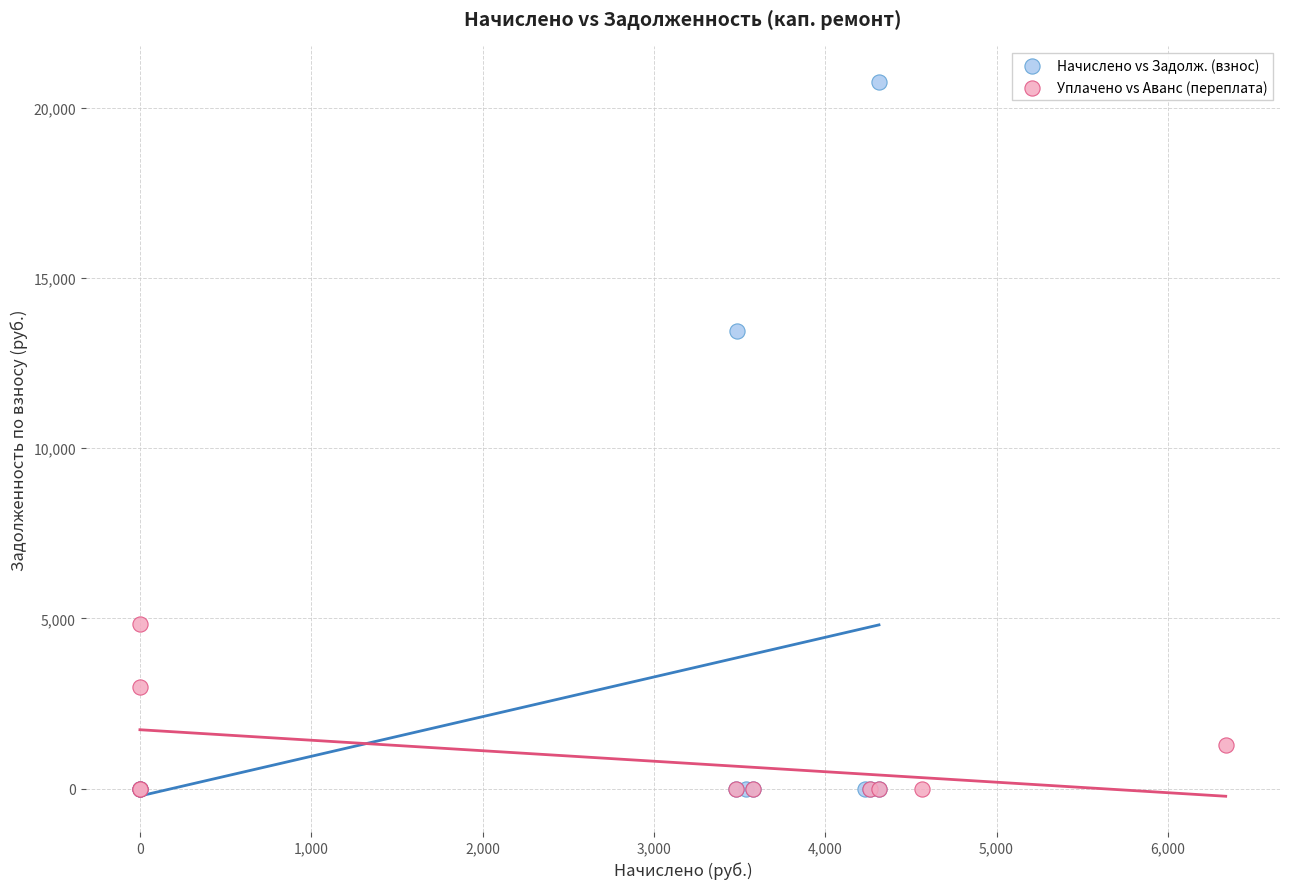

Which series has the largest Y range (max minus min)?

Начислено vs Задолж. (взнос)